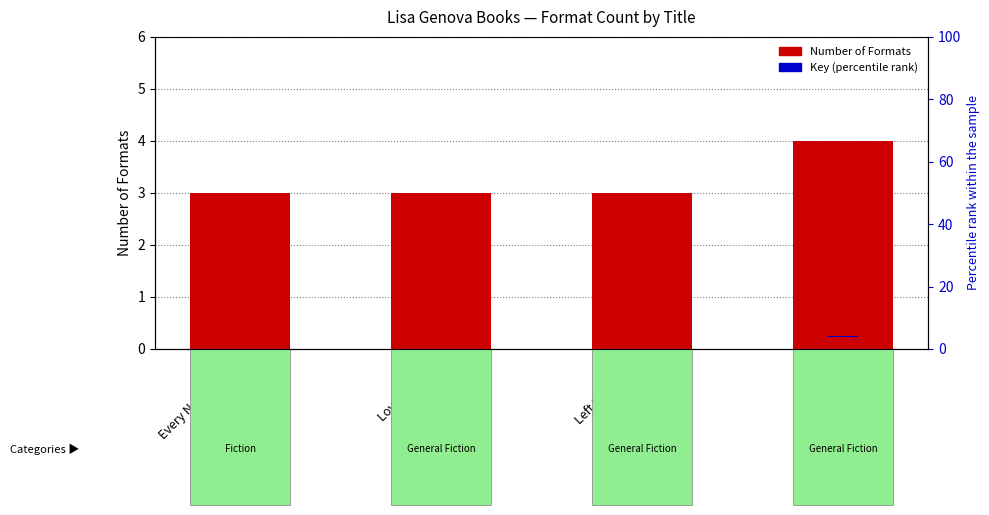

Is the value of Number of Formats at Every Note Played greater than the value of Key (percentile rank) at Left Neglected?

Yes